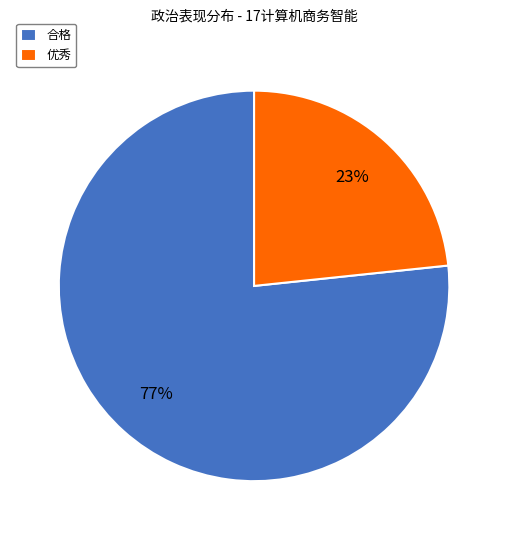

Which slice is the smallest?

优秀